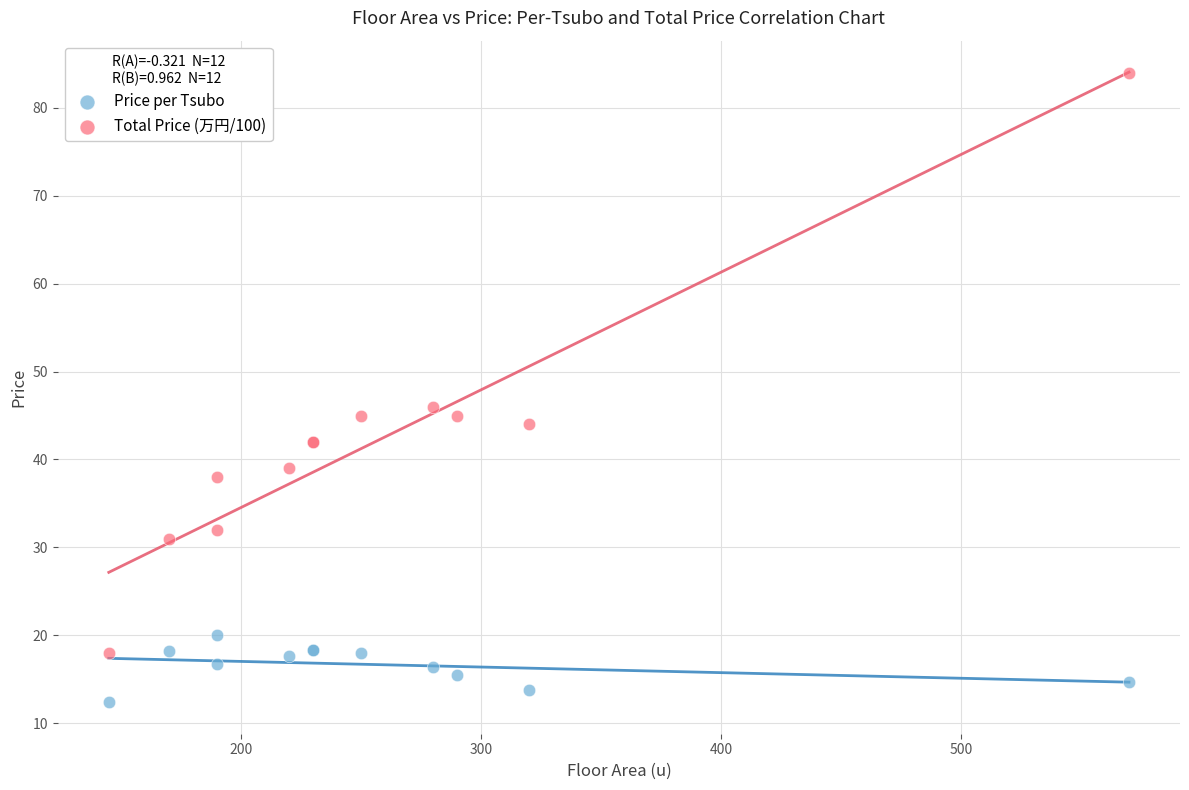

In the Total Price (万円/100) series, what Y value is closest to 51?

46.0